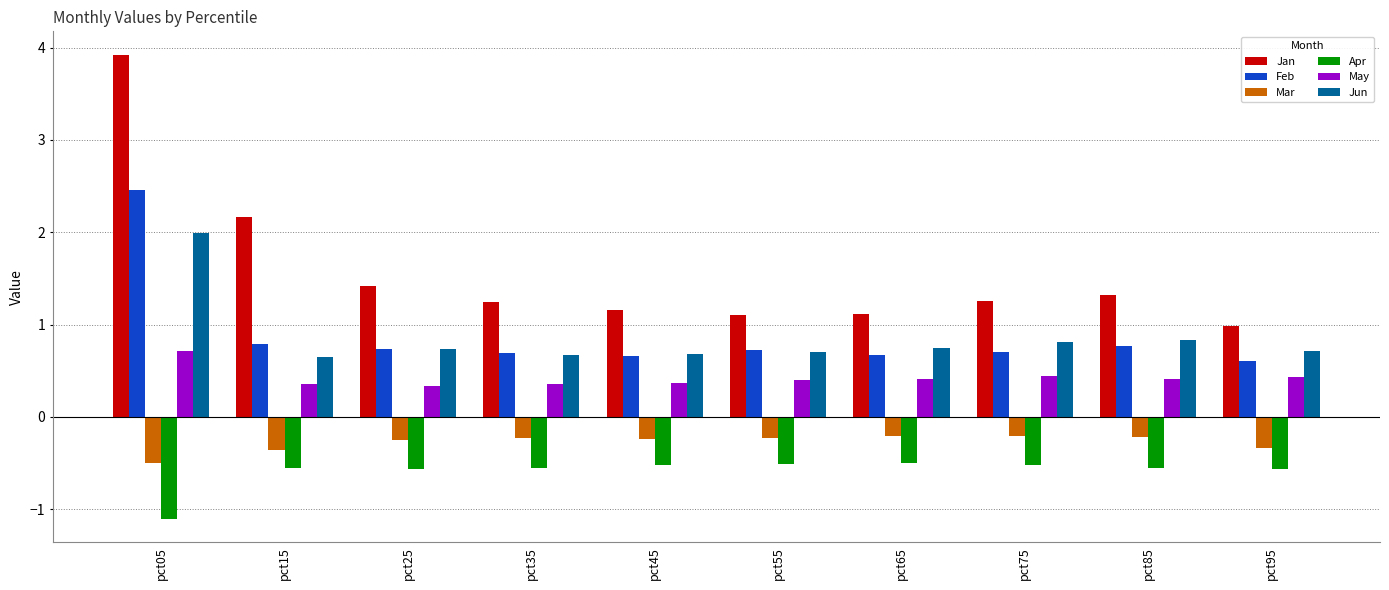

What are all the series names shown in the legend?

Jan, Feb, Mar, Apr, May, Jun